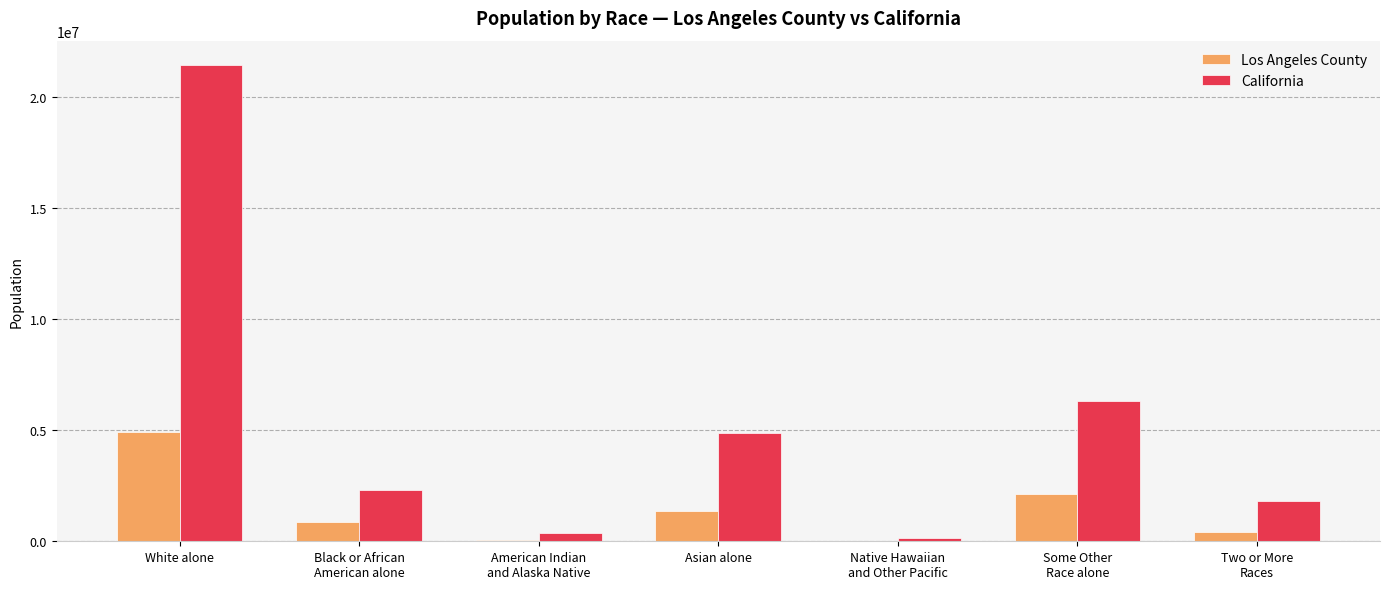

At which label does California first exceed 2299072?

White alone